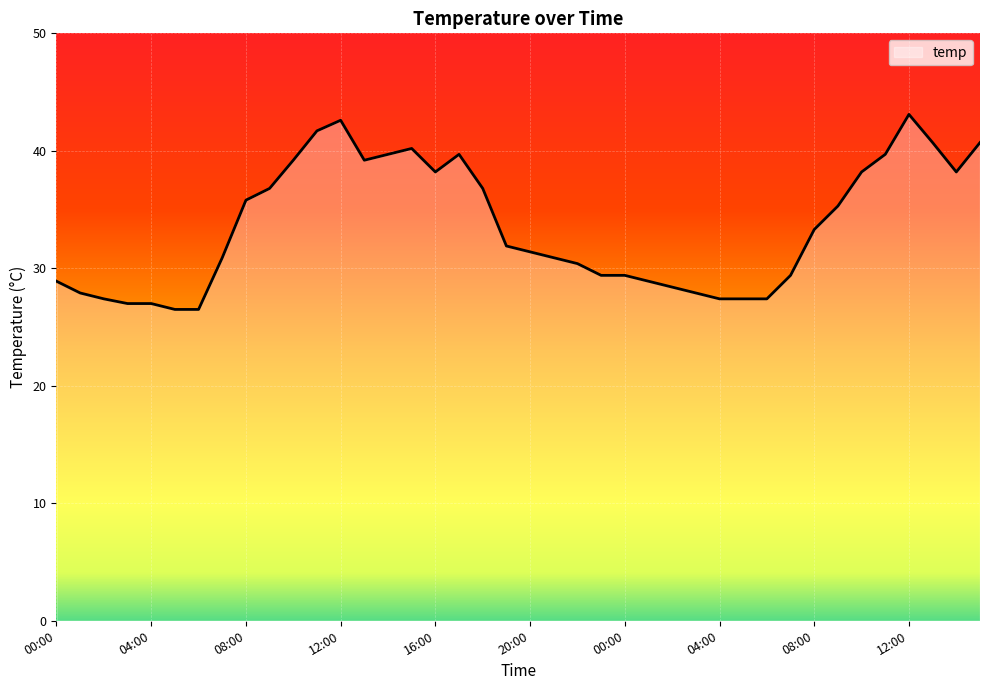

What is the difference between the maximum and minimum values?

16.6